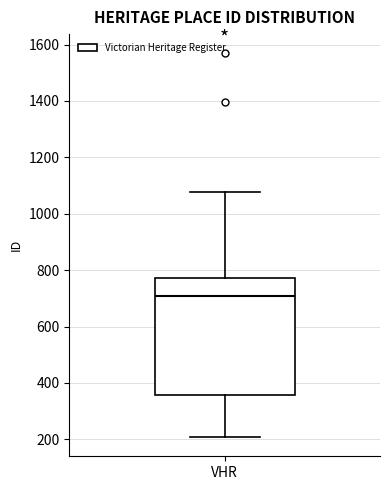

Where does the median line of the box for VHR sit on the y-axis? The values are not printed on the chart, so give them approximately, as read against the axis.

700